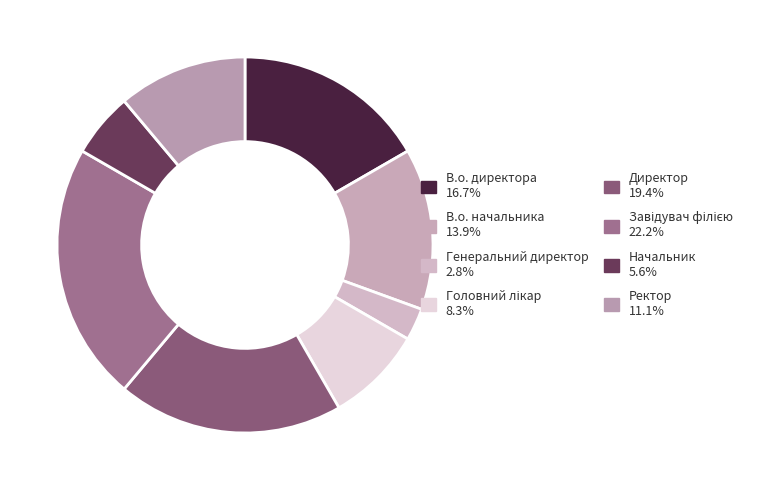

What portion of the pie excludes Ректор?

88.9%